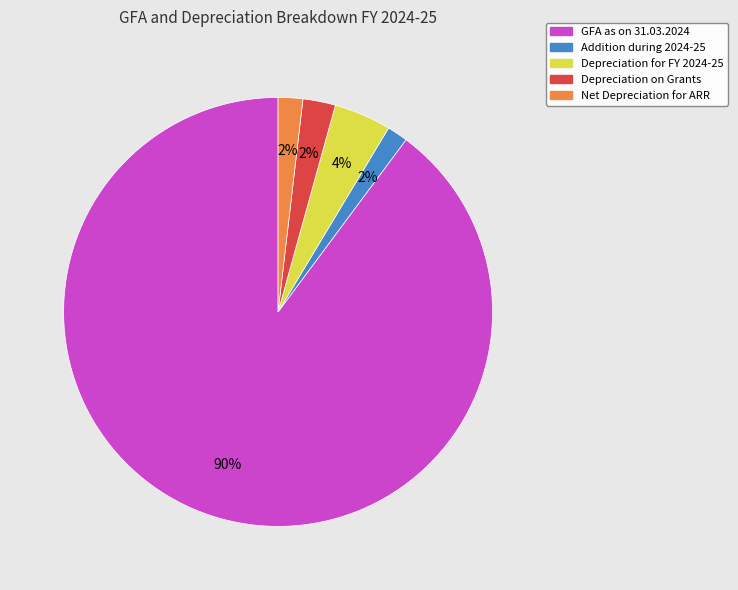

Count the number of slices in the pie.

5